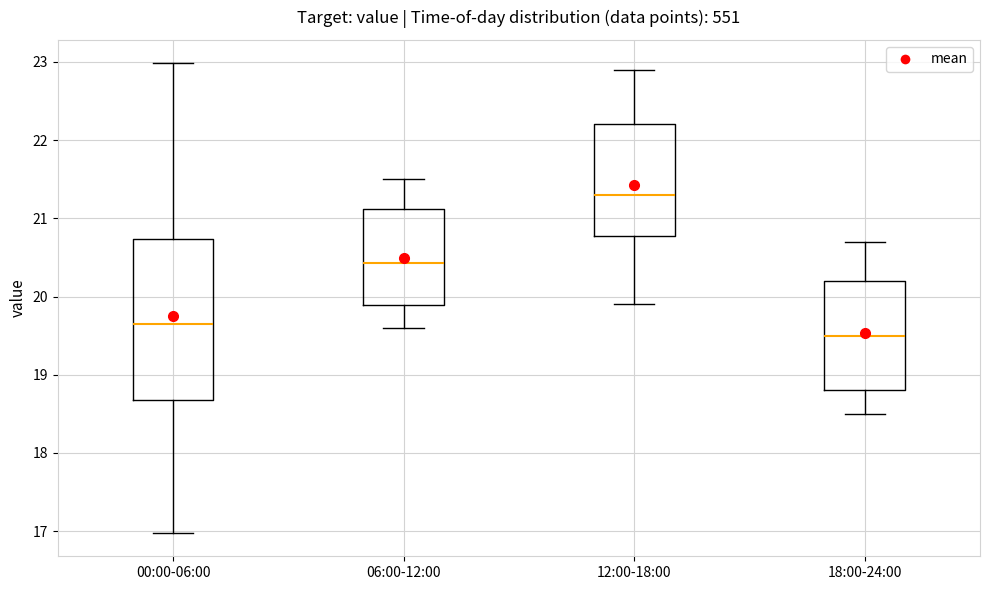

Reading left to right, transcribe this box plot: for each box, give where its median line is, the range the box spans, and where its two whiskers end, as read against the y-axis. The values are not printed on the chart, so give them approximately, as read against the axis.

00:00-06:00: median 19.7, box 18.7 to 20.7, whiskers 17.0 to 23.0
06:00-12:00: median 20.4, box 19.9 to 21.1, whiskers 19.6 to 21.5
12:00-18:00: median 21.3, box 20.8 to 22.2, whiskers 19.9 to 22.9
18:00-24:00: median 19.5, box 18.8 to 20.2, whiskers 18.5 to 20.7